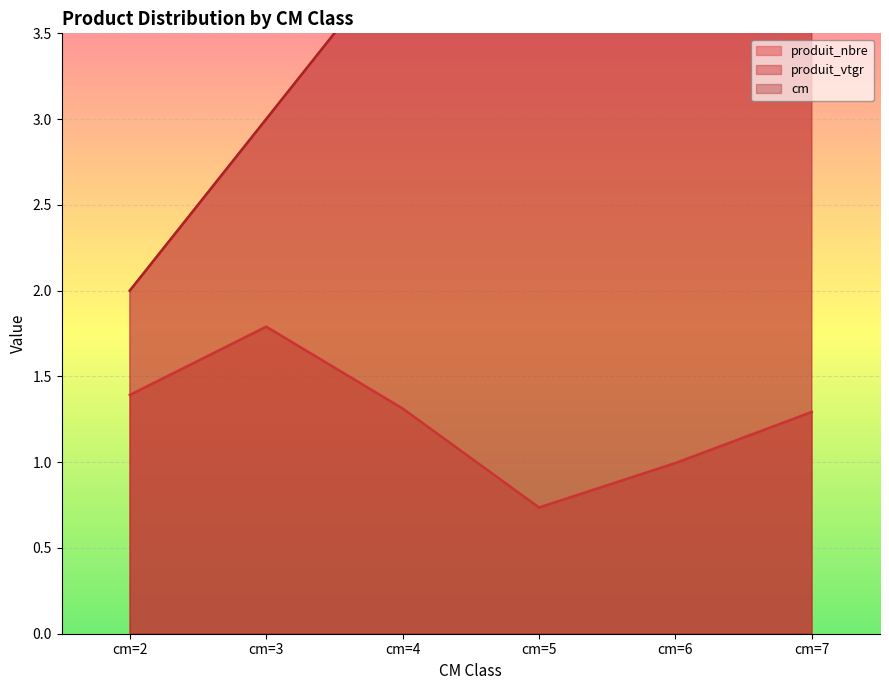

The value of produit_vtgr at cm=6 is 1.0. True or false?

True